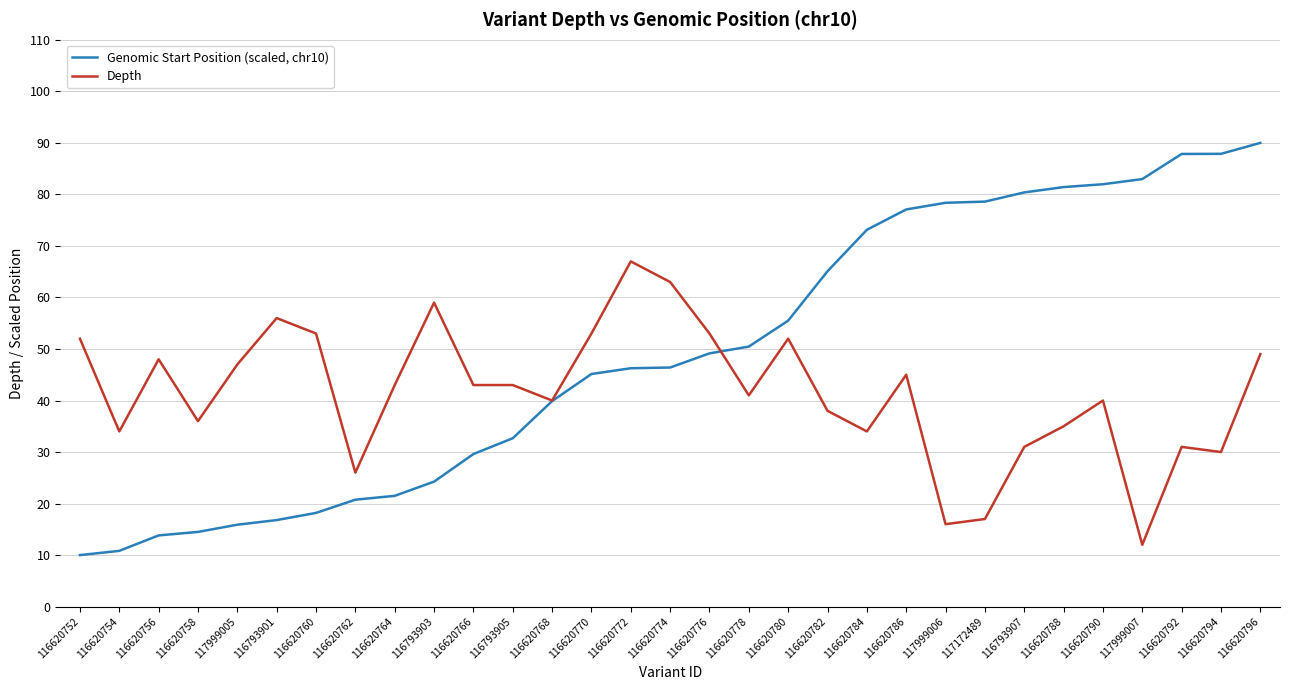

What position from the left is 116620760?

7